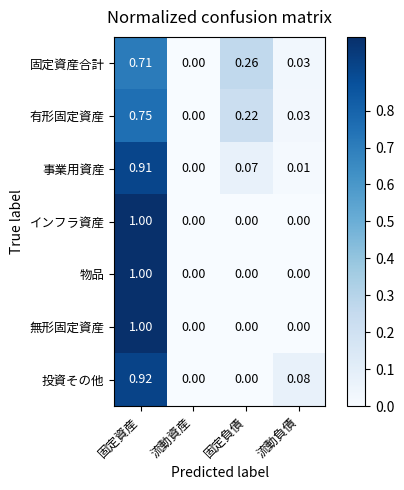

Is the value of 有形固定資産 at 流動負債 greater than the value of インフラ資産 at 流動負債?

Yes